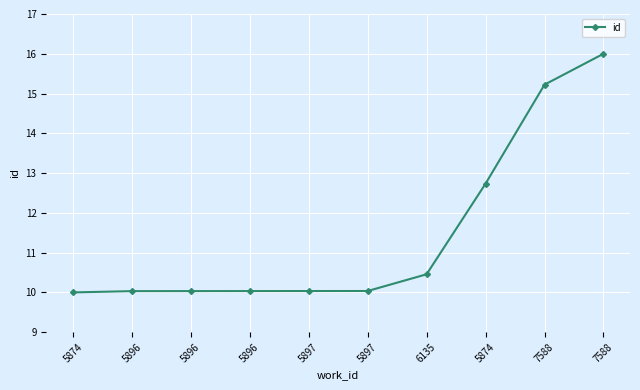

Reading left to right, what are all the values shown in this chart?

5874=10.0	5896=10.0	5896=10.0	5896=10.0	5897=10.0	5897=10.0	6135=10.5	5874=12.7	7588=15.2	7588=16.0